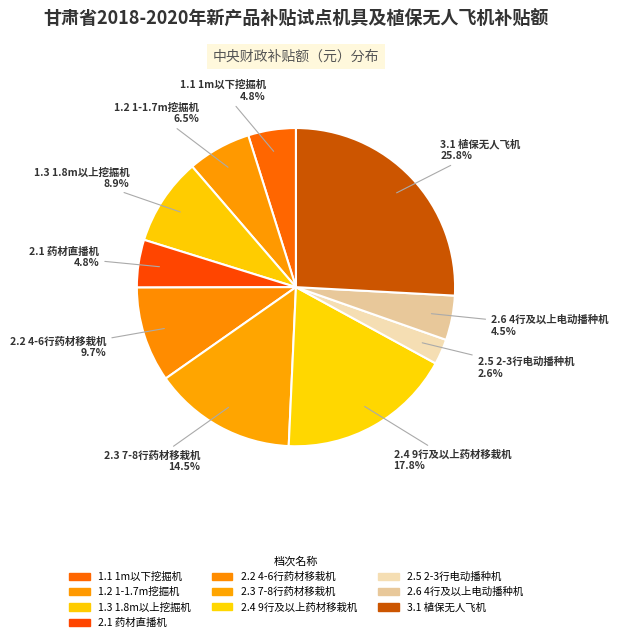

Is the sum of 1.1 1m以下挖掘机 and 2.6 4行及以上电动播种机 greater than half?

No